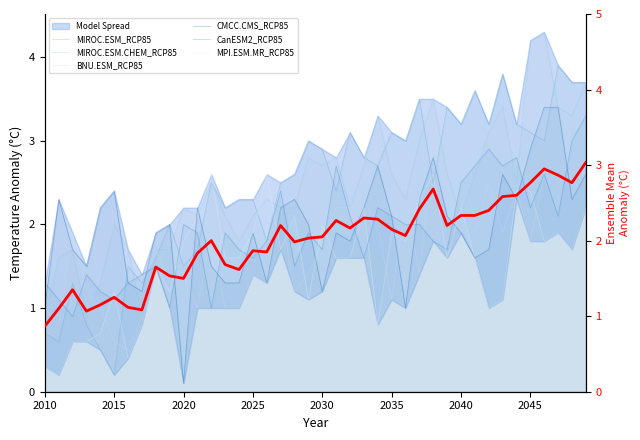

What is the difference between the second highest and minimum values in the BNU.ESM_RCP85 series?

2.2